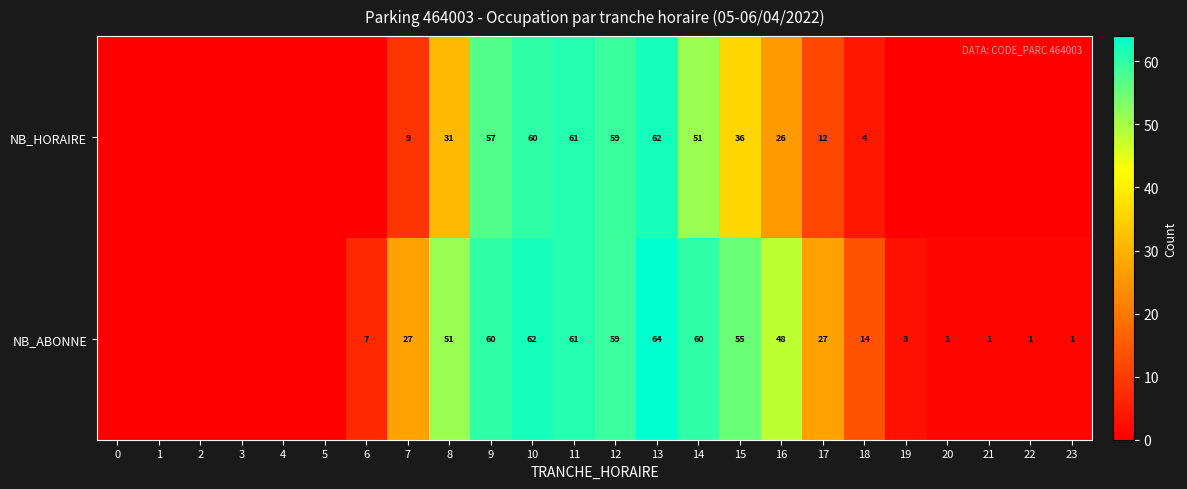

Between 9 and 18, which series saw the biggest shift?

NB_HORAIRE